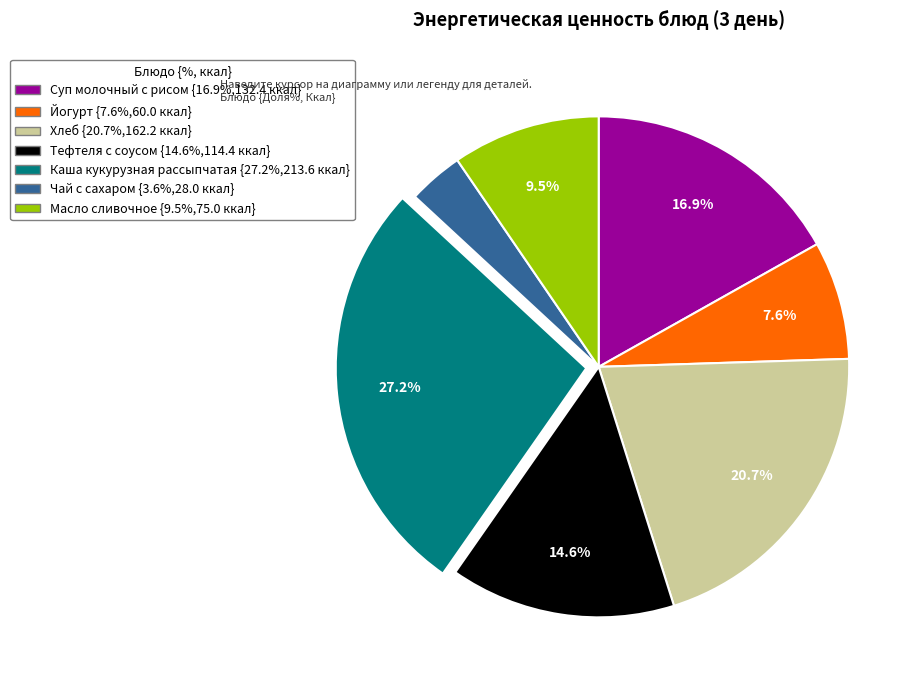

How many slices are in this pie chart?

7